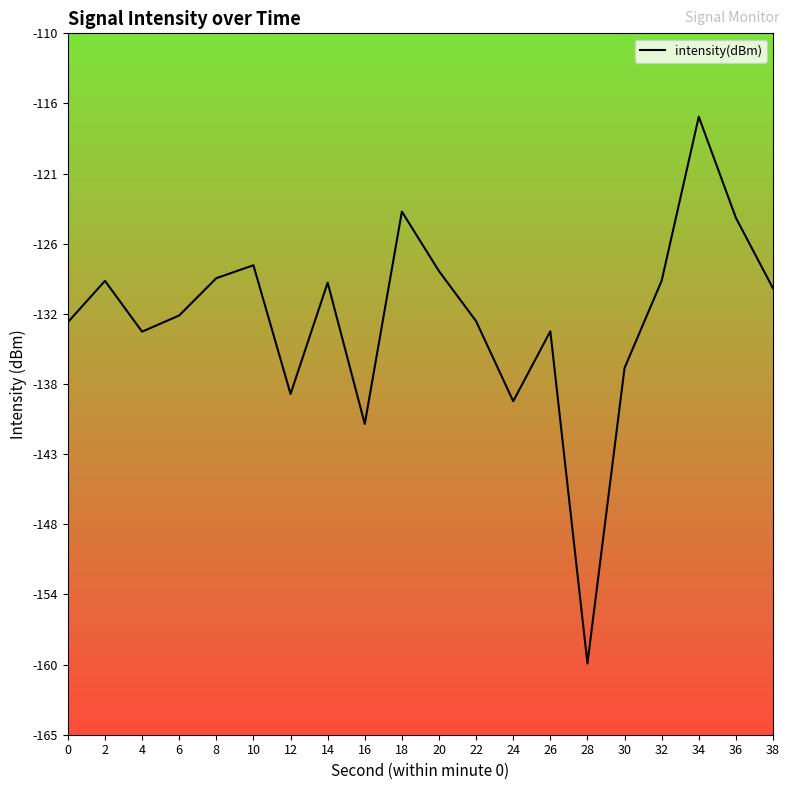

At which category does the chart reach its peak across all series?

34